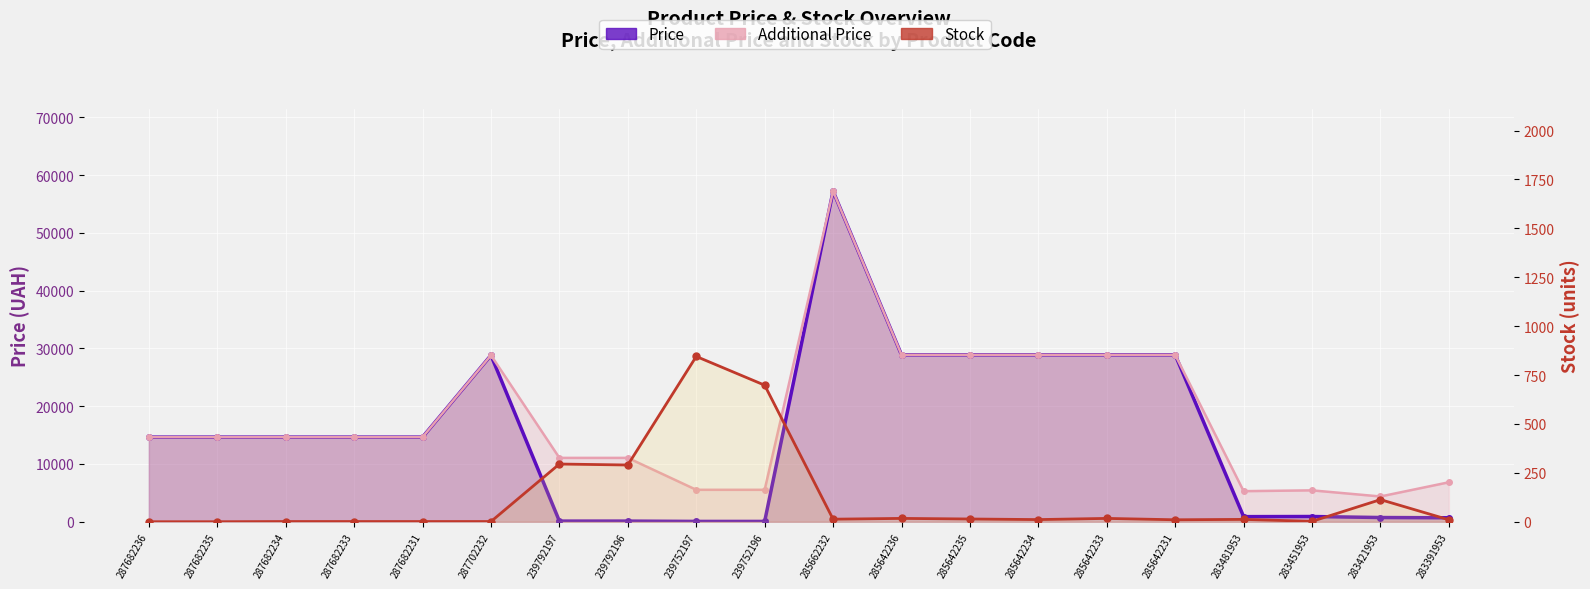

At which category does the data reach its first local valley?

239792196